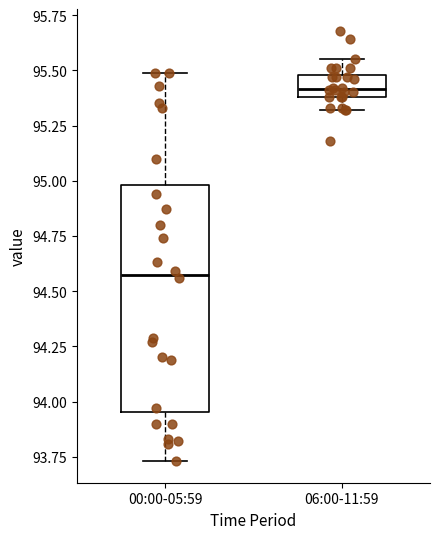

Where does the lower whisker of the box for 06:00-11:59 end on the y-axis? The values are not printed on the chart, so give them approximately, as read against the axis.

95.30